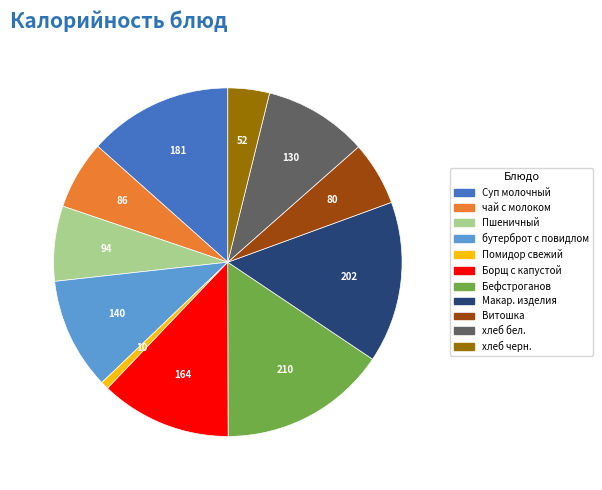

Does any single category account for the majority?

No